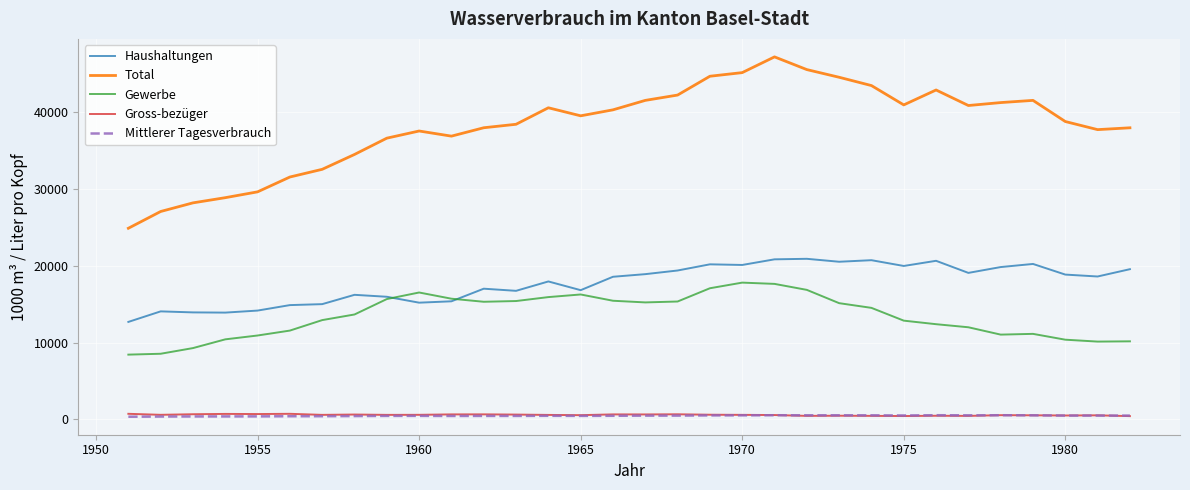

What is the highest value of the Total series?

47240.4